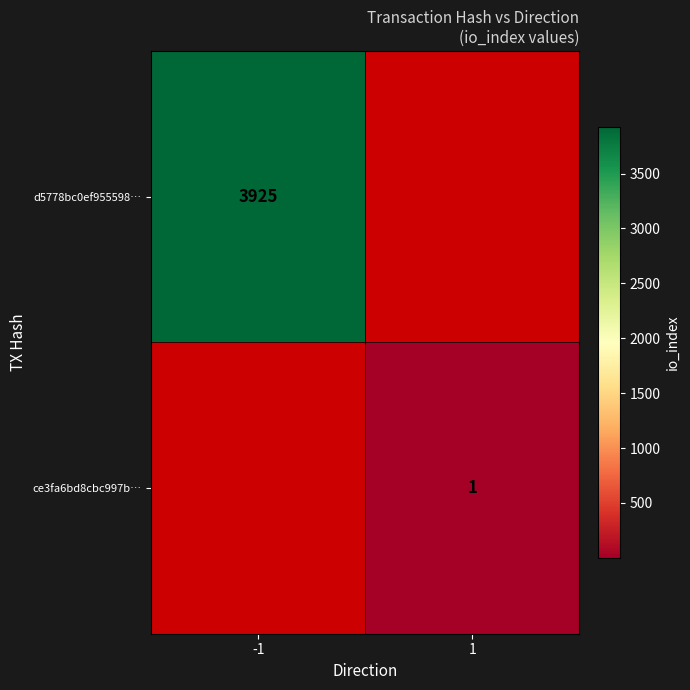

The value of d5778bc0ef955598… at -1 is 3925. True or false?

True